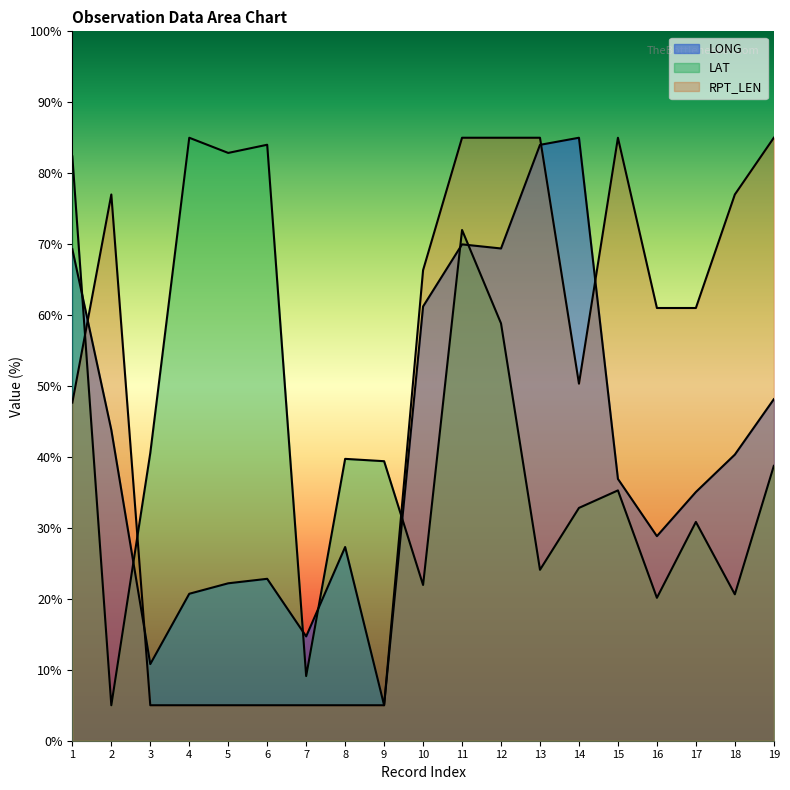

At which category is the sum across all series the highest?

11